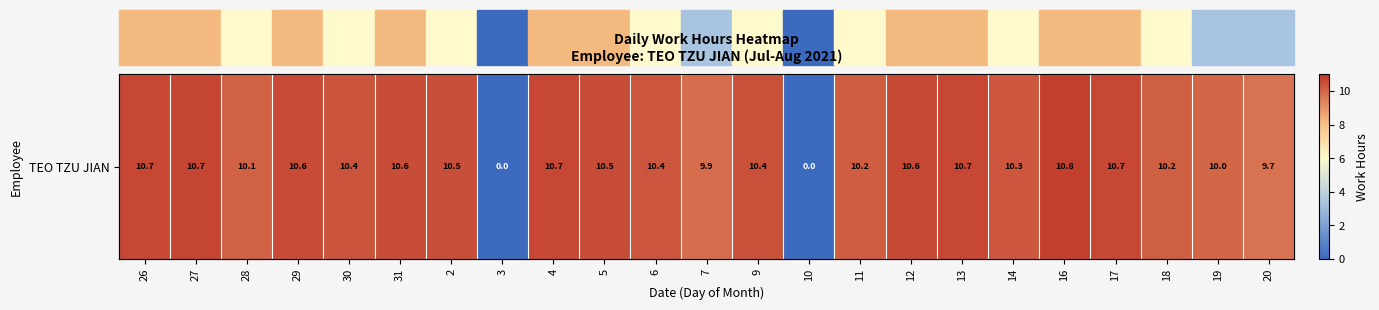

Rank the categories by value from highest to lowest.

16, 27, 26, 4, 13, 17, 12, 29, 31, 5, 2, 9, 30, 6, 14, 11, 18, 28, 19, 7, 20, 3, 10